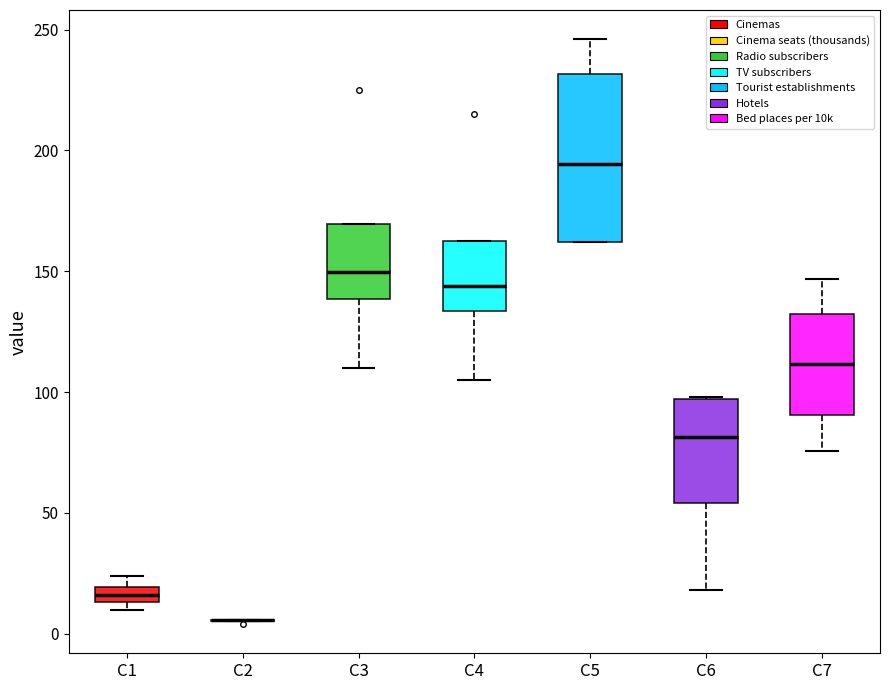

Comparing the boxes themselves (not the whiskers), which one is the tallest?

C5